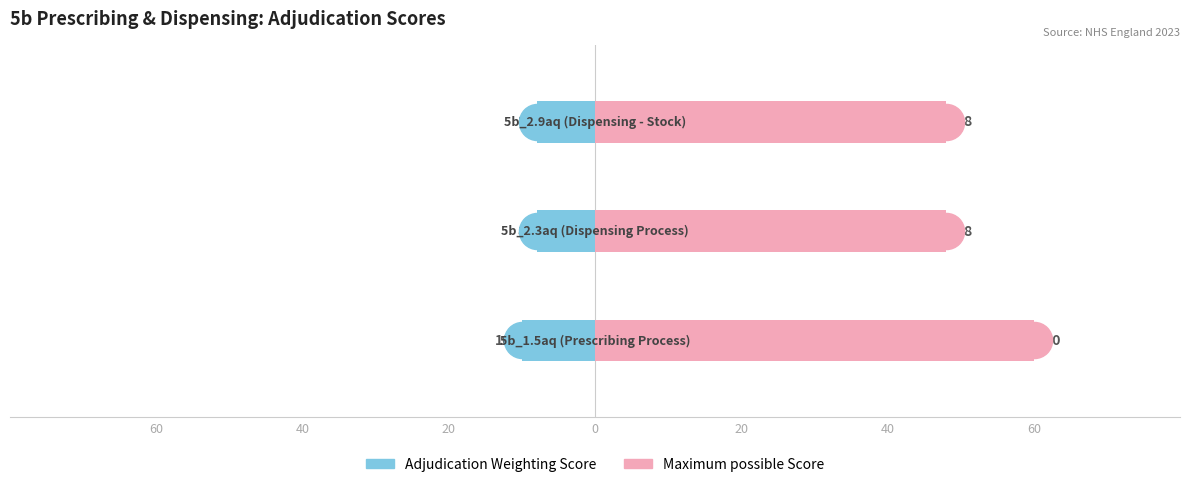

Count the number of data series in this chart.

2